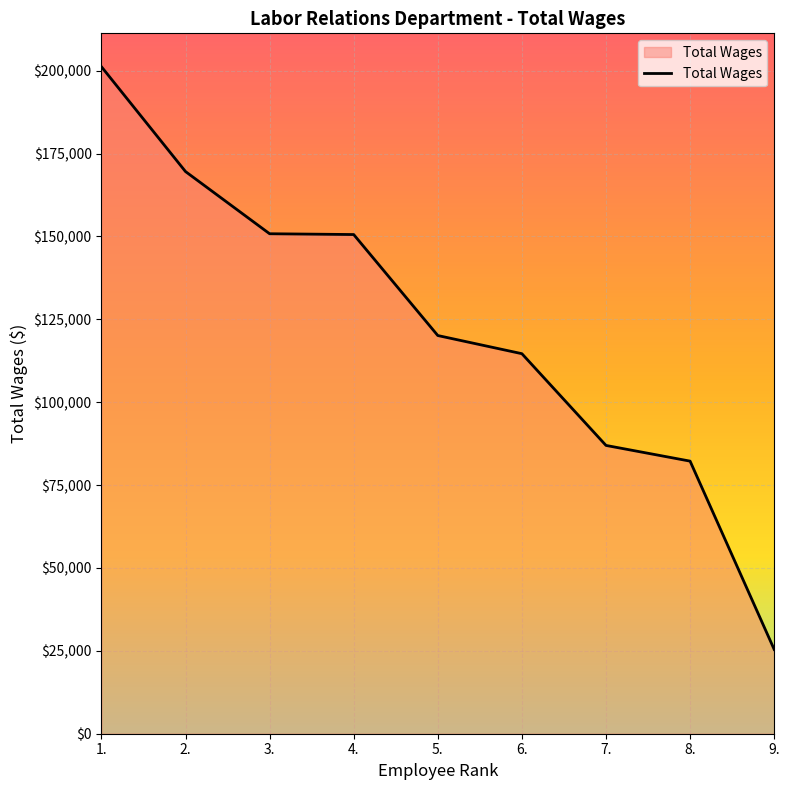

Approximately how many times larger is the value at 6. compared to 8.?

1.4